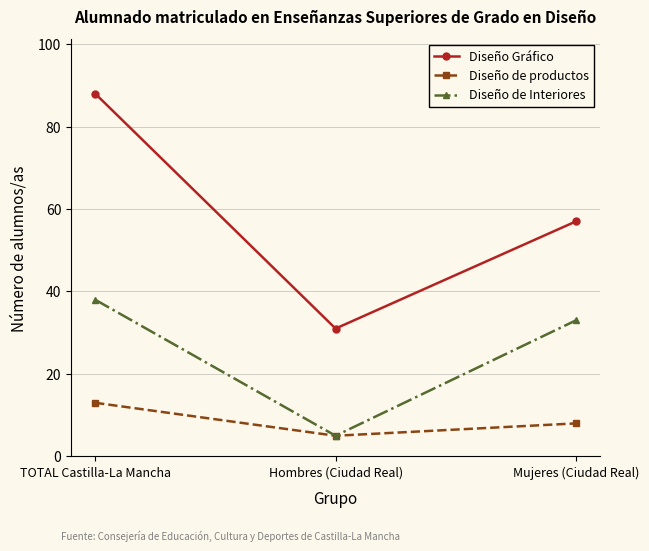

Reading right to left, what are all the values shown in this chart?

Diseño Gráfico: Mujeres (Ciudad Real)=57	Hombres (Ciudad Real)=31	TOTAL Castilla-La Mancha=88
Diseño de productos: Mujeres (Ciudad Real)=8	Hombres (Ciudad Real)=5	TOTAL Castilla-La Mancha=13
Diseño de Interiores: Mujeres (Ciudad Real)=33	Hombres (Ciudad Real)=5	TOTAL Castilla-La Mancha=38